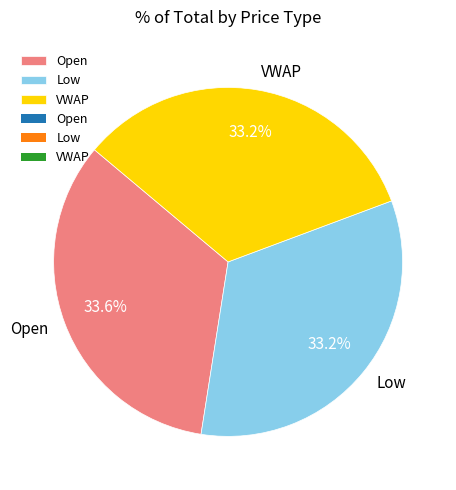

Does Open account for over 50% of the chart?

No